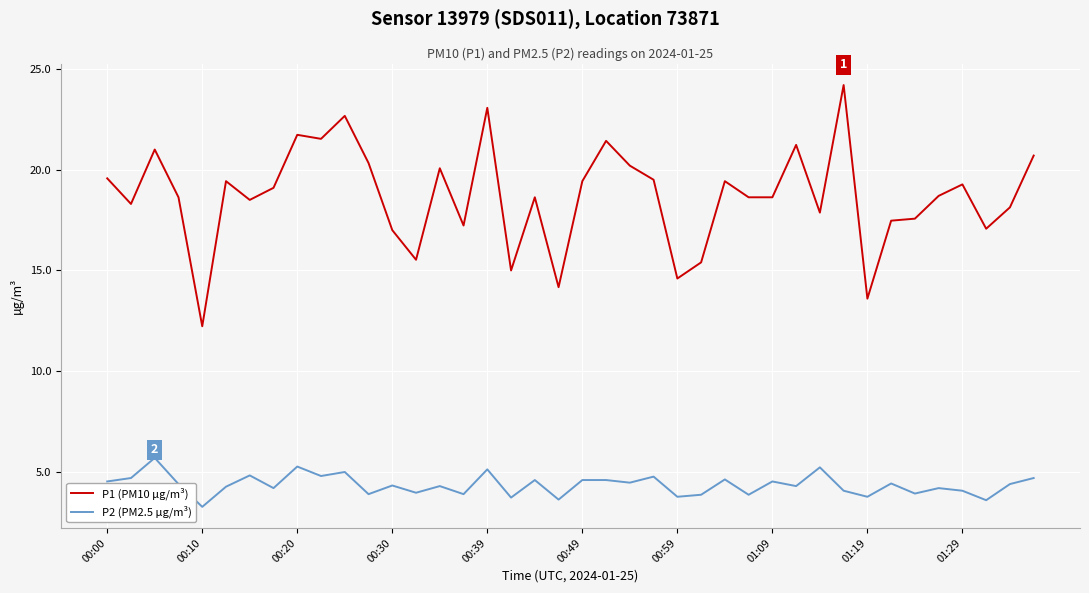

What is the difference between the maximum and minimum values in the P1 (PM10 µg/m³) series?

12.0